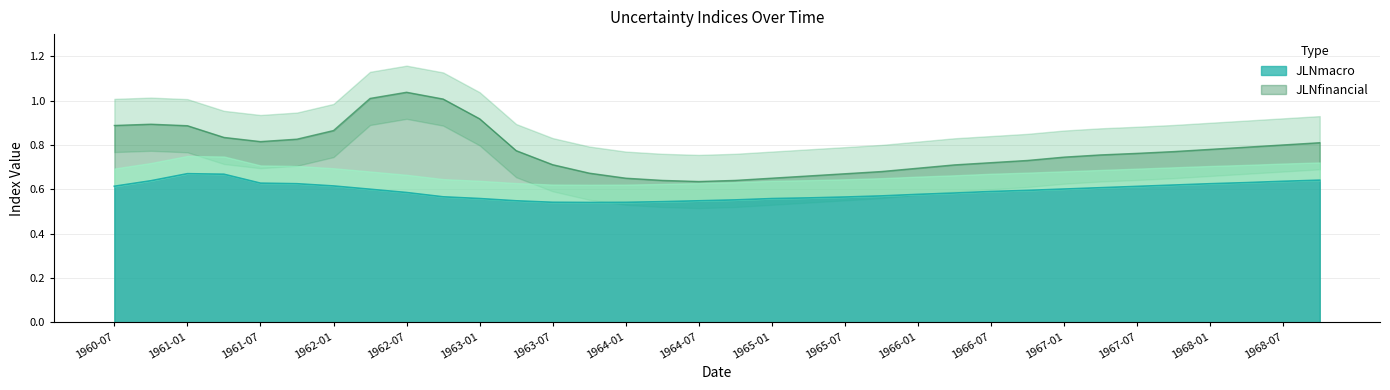

The value of JLNmacro at 1966-04 is 0.9. True or false?

False